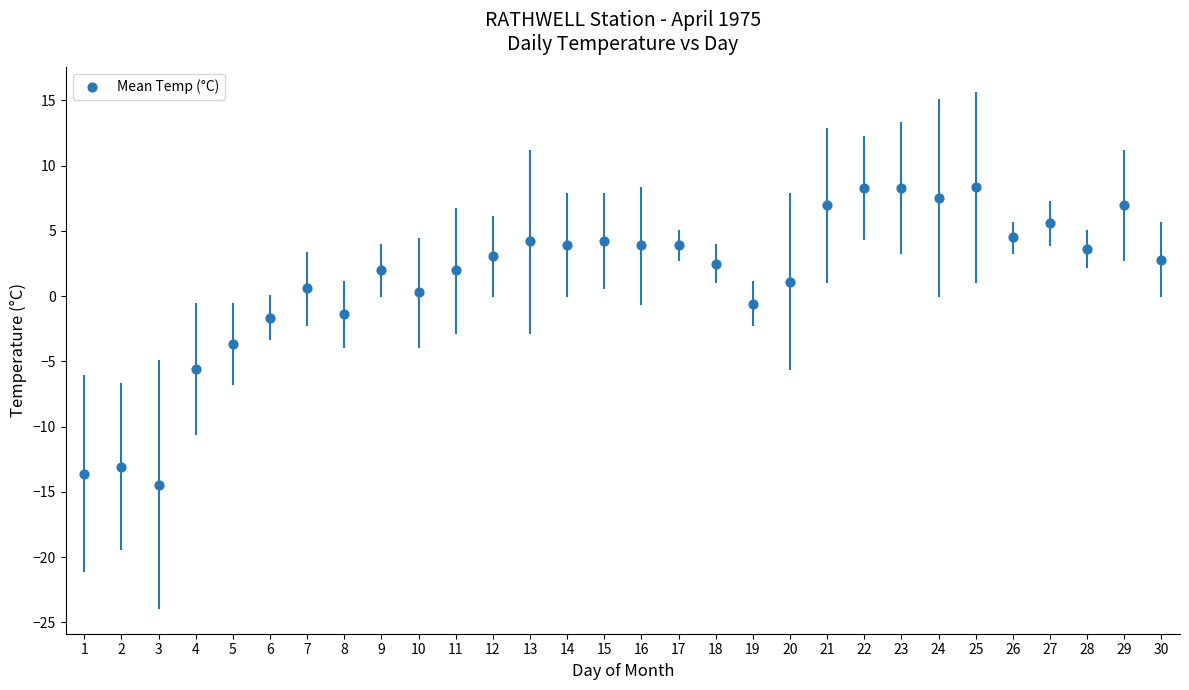

What is the range of Y values (max minus min)?

22.9